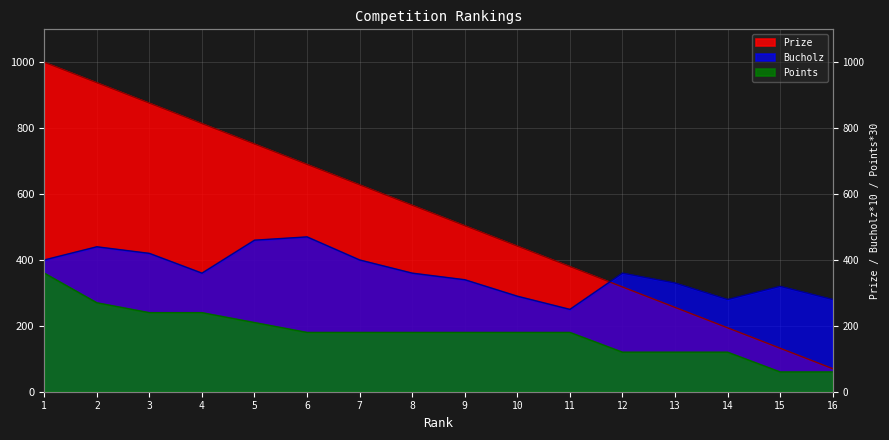

At 5, list the series in order from largest to smallest.

Prize, Bucholz, Points